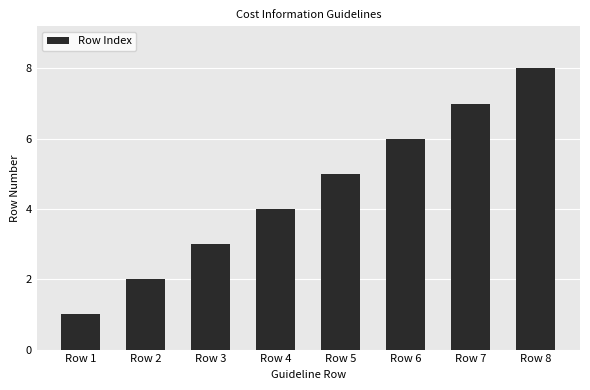

What is the difference between the maximum and minimum values?

7